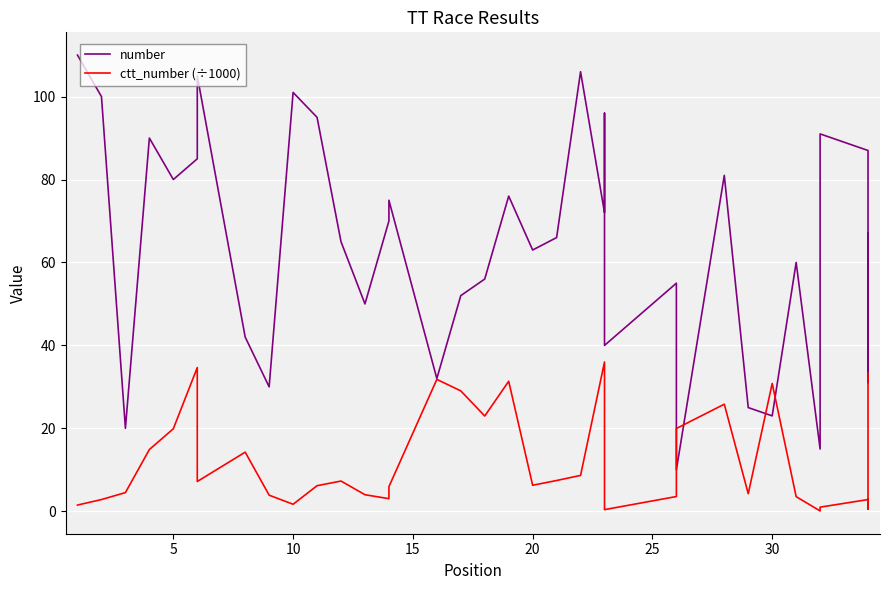

Reading right to left, list all the values displayed in this chart.

number: 67.0	31.0	87.0	91.0	15.0	60.0	23.0	25.0	81.0	10.0	55.0	40.0	96.0	72.0	106.0	66.0	63.0	76.0	56.0	52.0	32.0	75.0	70.0	50.0	65.0	95.0	101.0	30.0	42.0	105.0	85.0	80.0	90.0	20.0	100.0	110.0
ctt_number (÷1000): 33.3	0.5	2.8	1.0	0.1	3.5	30.8	4.2	25.8	20.0	3.5	0.4	2.5	36.0	8.6	7.4	6.3	31.3	23.0	29.0	31.8	5.9	3.0	4.0	7.3	6.2	1.7	3.9	14.2	7.2	34.7	19.9	14.9	4.5	2.8	1.5